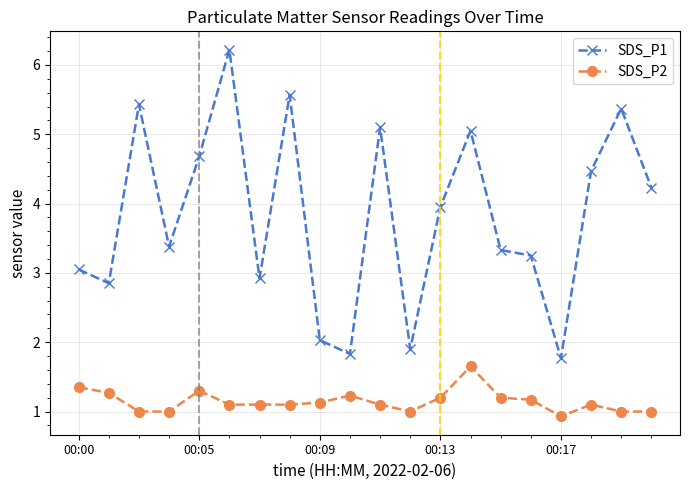

Which series has the largest total across all categories?

SDS_P1